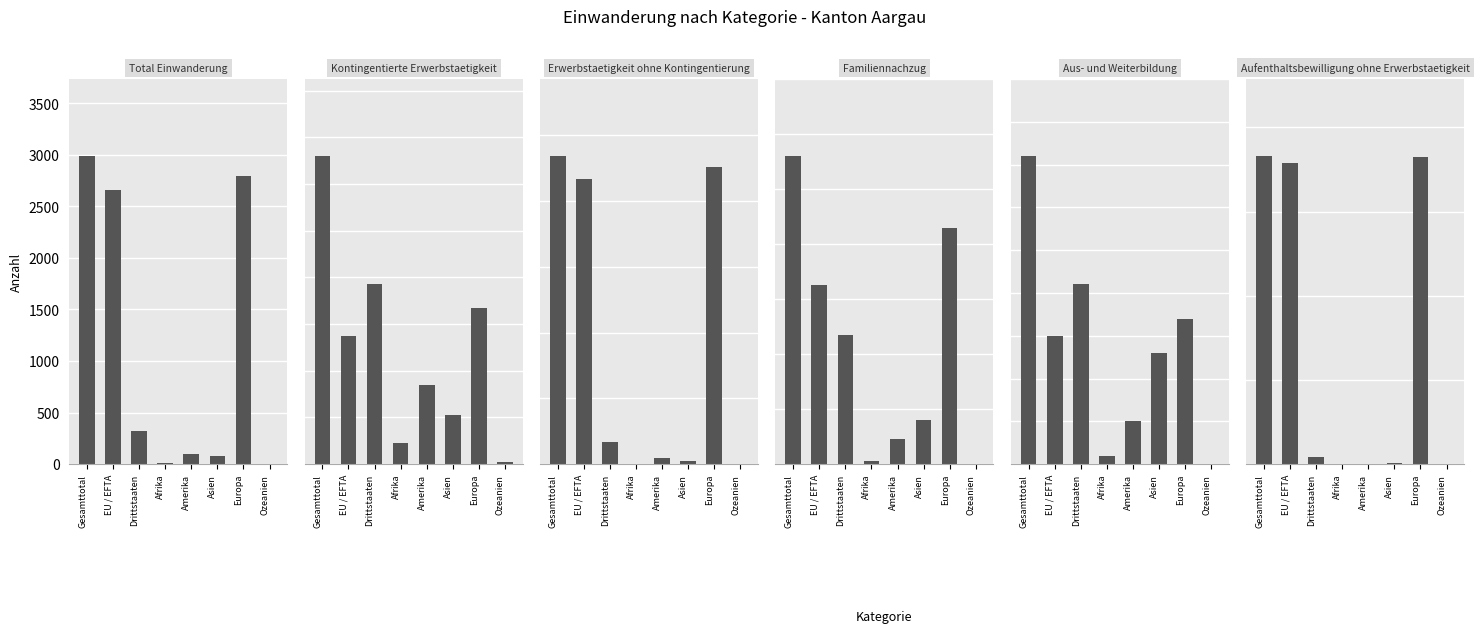

Rank the series at Drittstaaten from highest to lowest value.

Total Einwanderung, Erwerbstaetigkeit ohne Kontingentierung, Kontingentierte Erwerbstaetigkeit, Familiennachzug, Aus- und Weiterbildung, Aufenthaltsbewilligung ohne Erwerbstaetigkeit